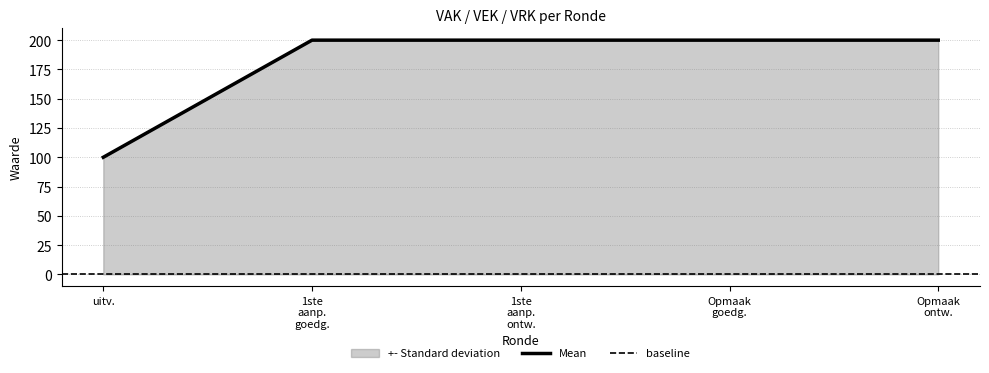

The value of Mean at uitv. is 50. True or false?

False